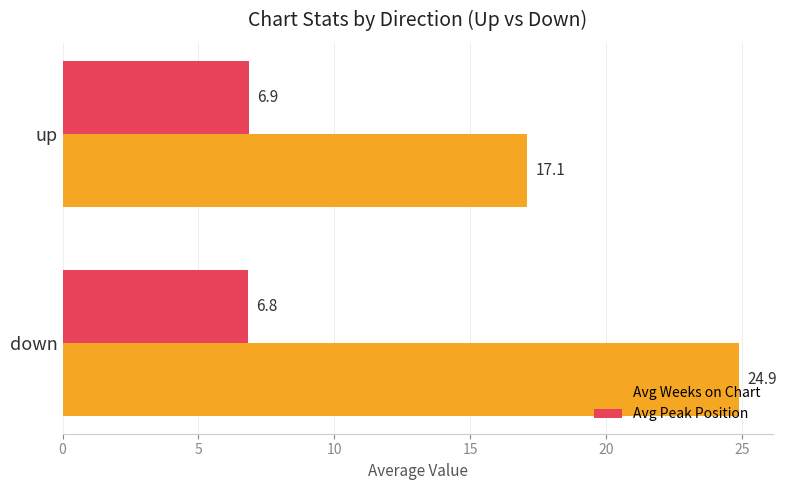

The Avg Weeks on Chart series shows 11.9 at down. True or false?

False